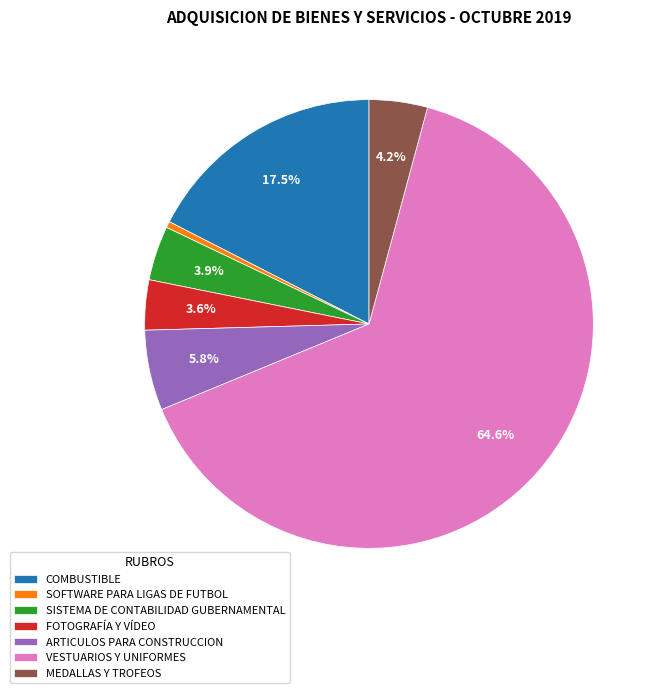

Is VESTUARIOS Y UNIFORMES the majority of the pie?

Yes